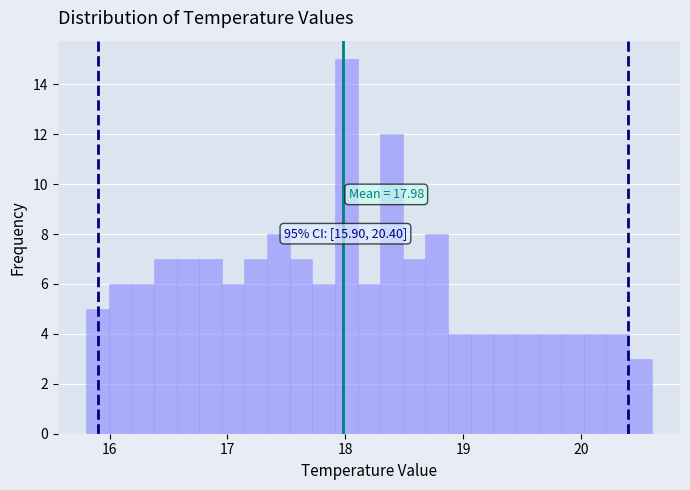

Read against the x-axis, roughly where is the centre of the tallest bar?

18.0